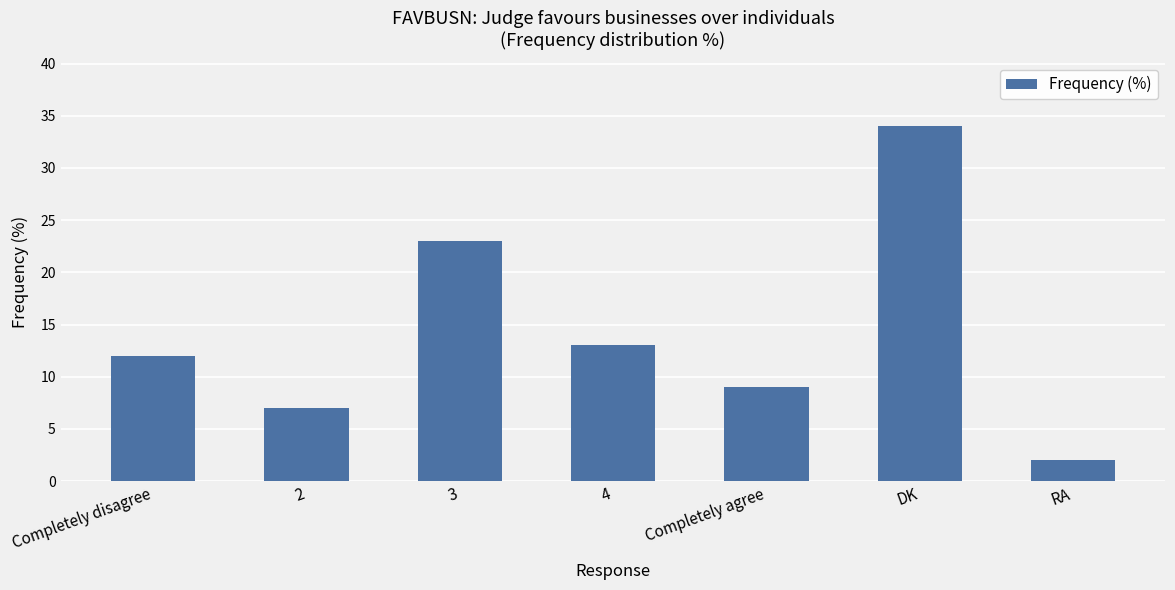

Rank the categories by value from lowest to highest.

RA, 2, Completely agree, Completely disagree, 4, 3, DK